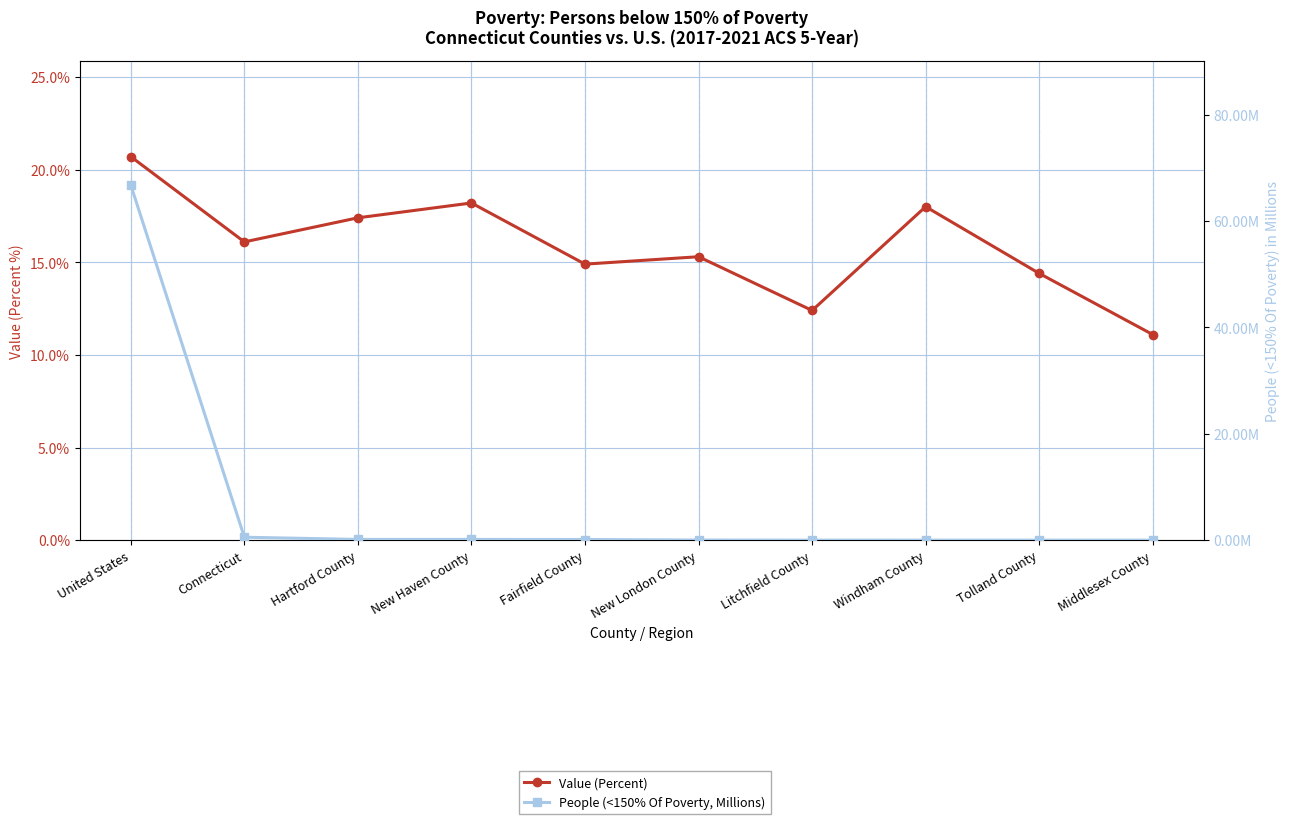

True or false: People (<150% Of Poverty, Millions) and Value (Percent) intersect in this chart.

True